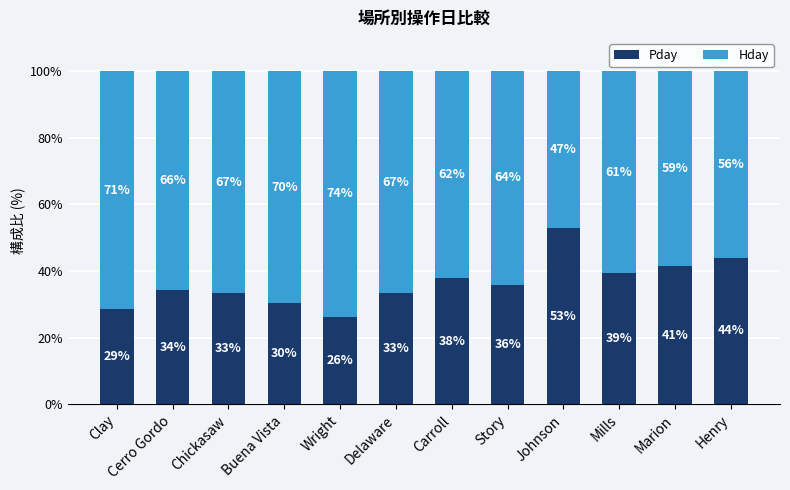

How many data points does each series have?

12